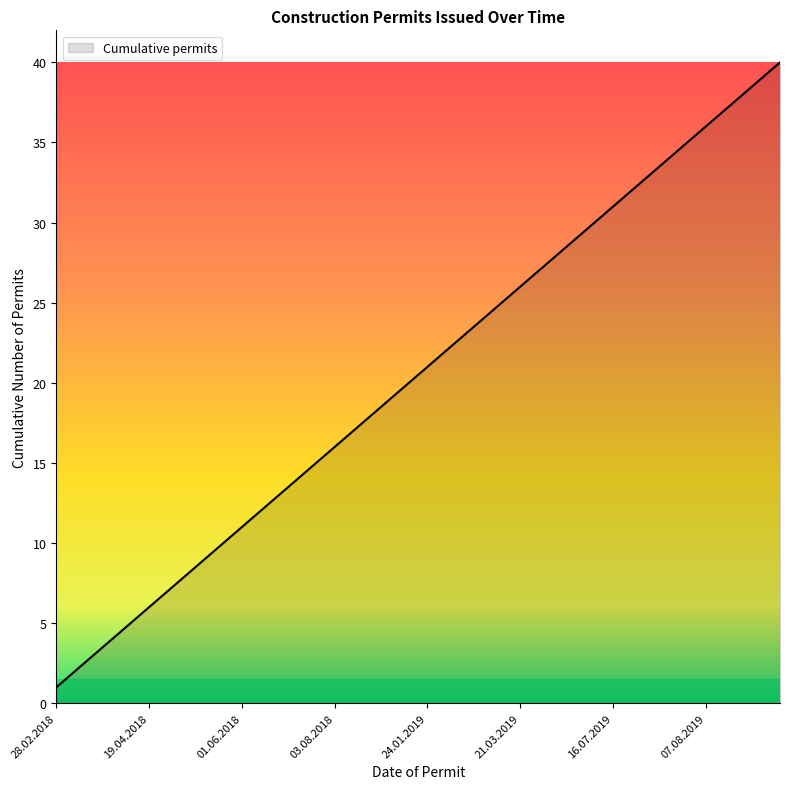

What is the greatest value displayed?

40